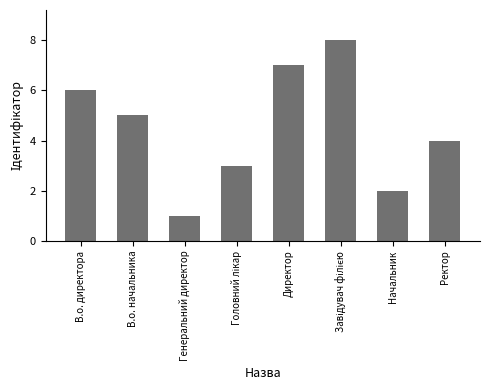

Which label corresponds to the smallest value in the chart?

Генеральний директор